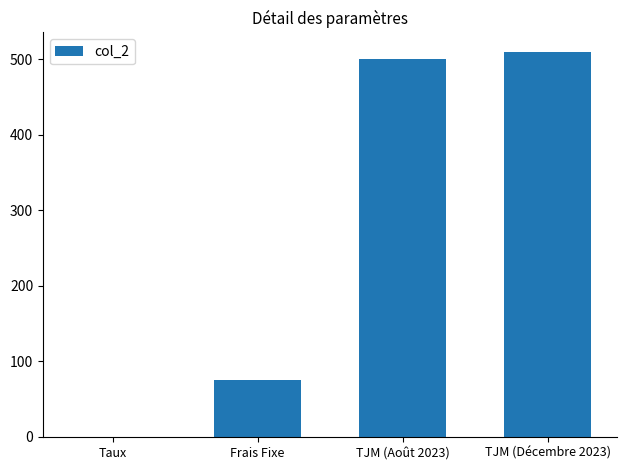

Is it true that the value at TJM (Décembre 2023) is 827.2?

False